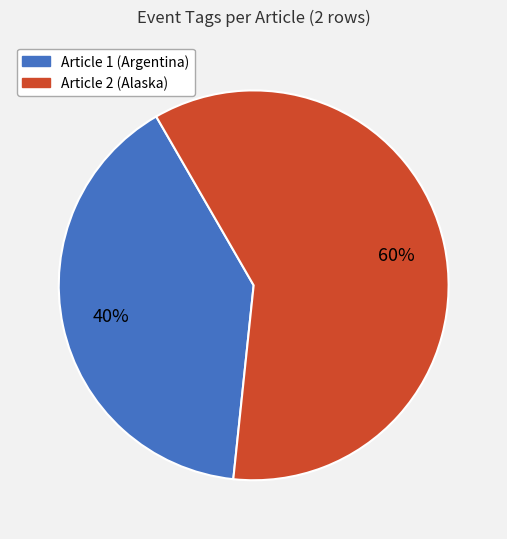

To the nearest percent, what is the difference between the largest and smallest slice percentages?

20%